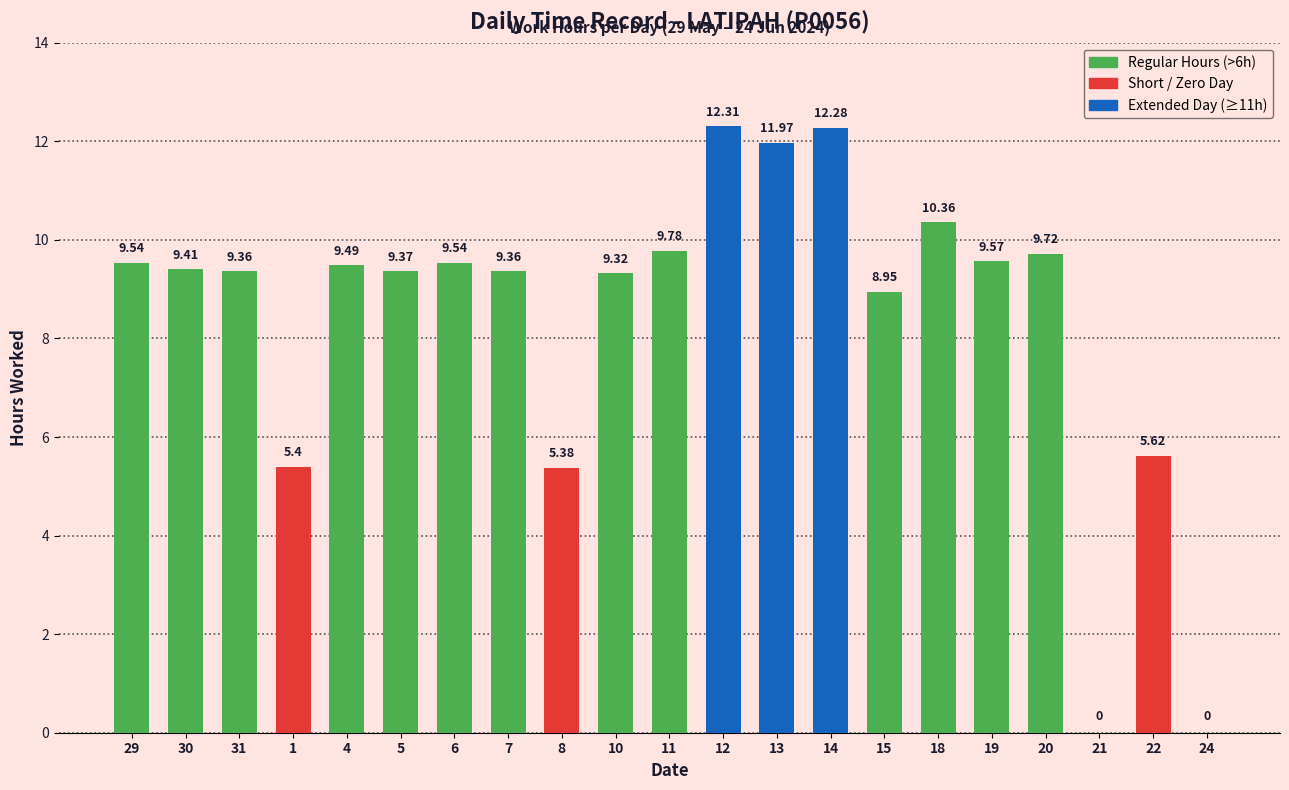

The chart shows a value of 9.6 at 19. True or false?

True